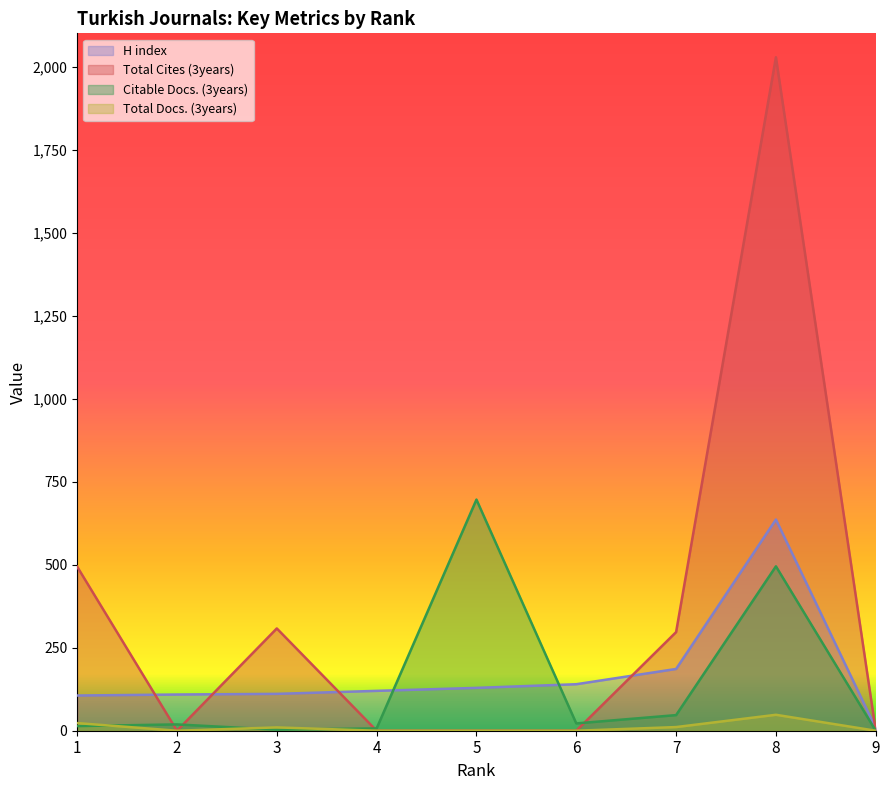

How many data points does each series have?

9